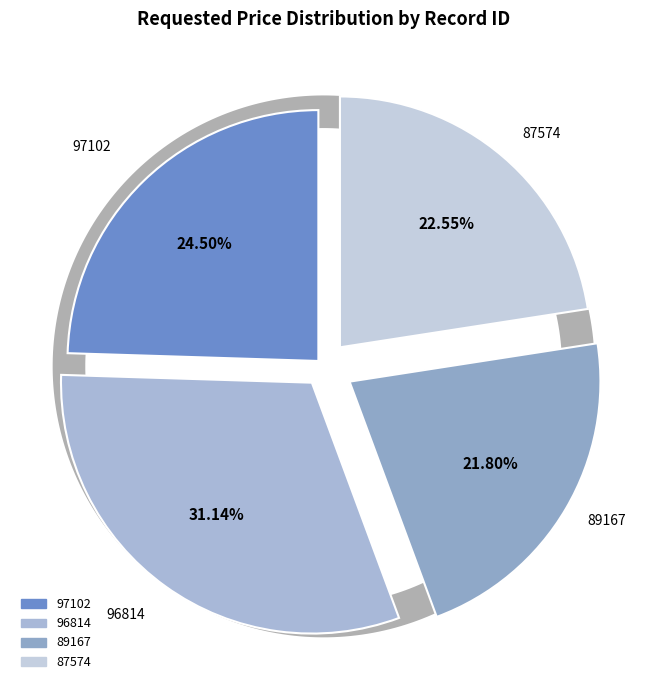

True or false: 87574 accounts for 33% of the total.

False